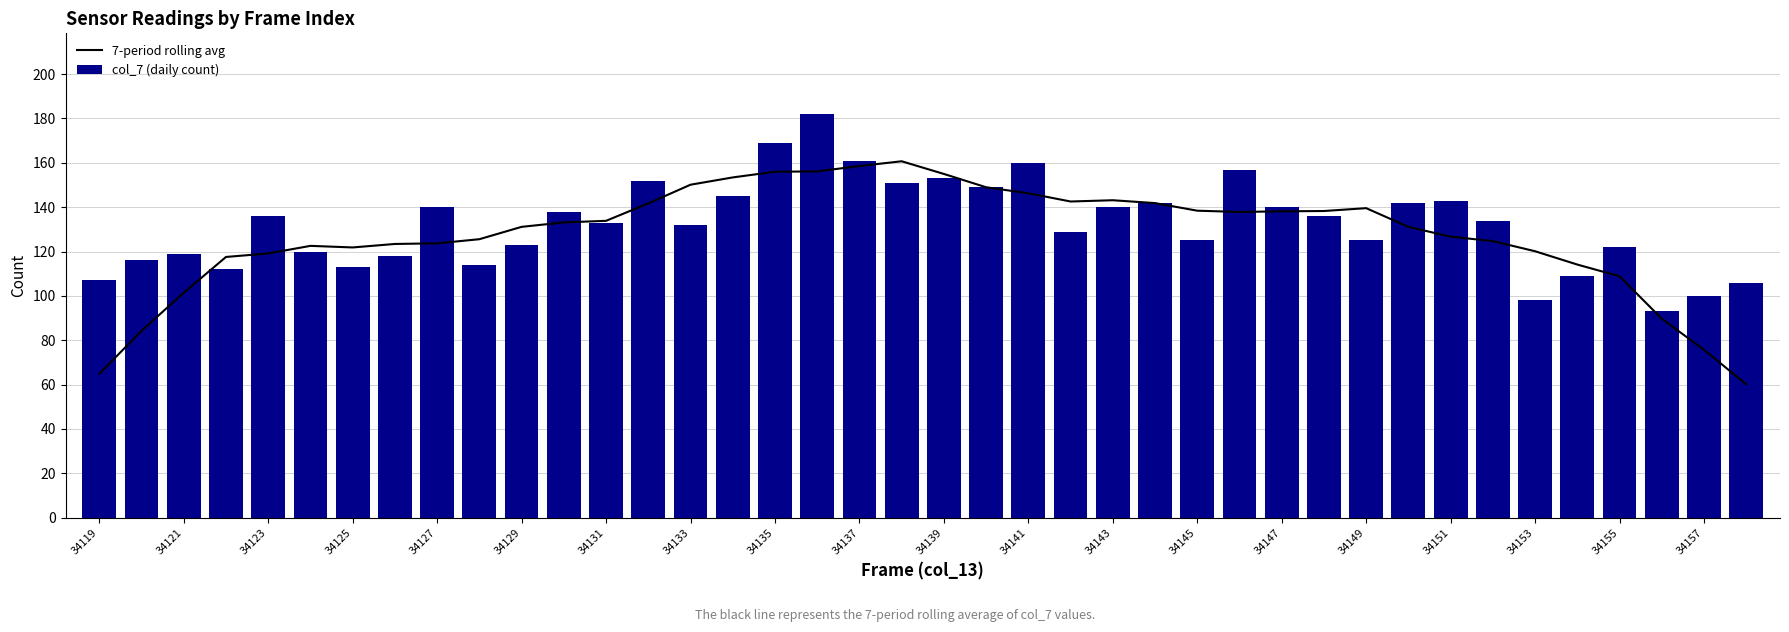

Which series has the largest total across all categories?

col_7 (daily count)